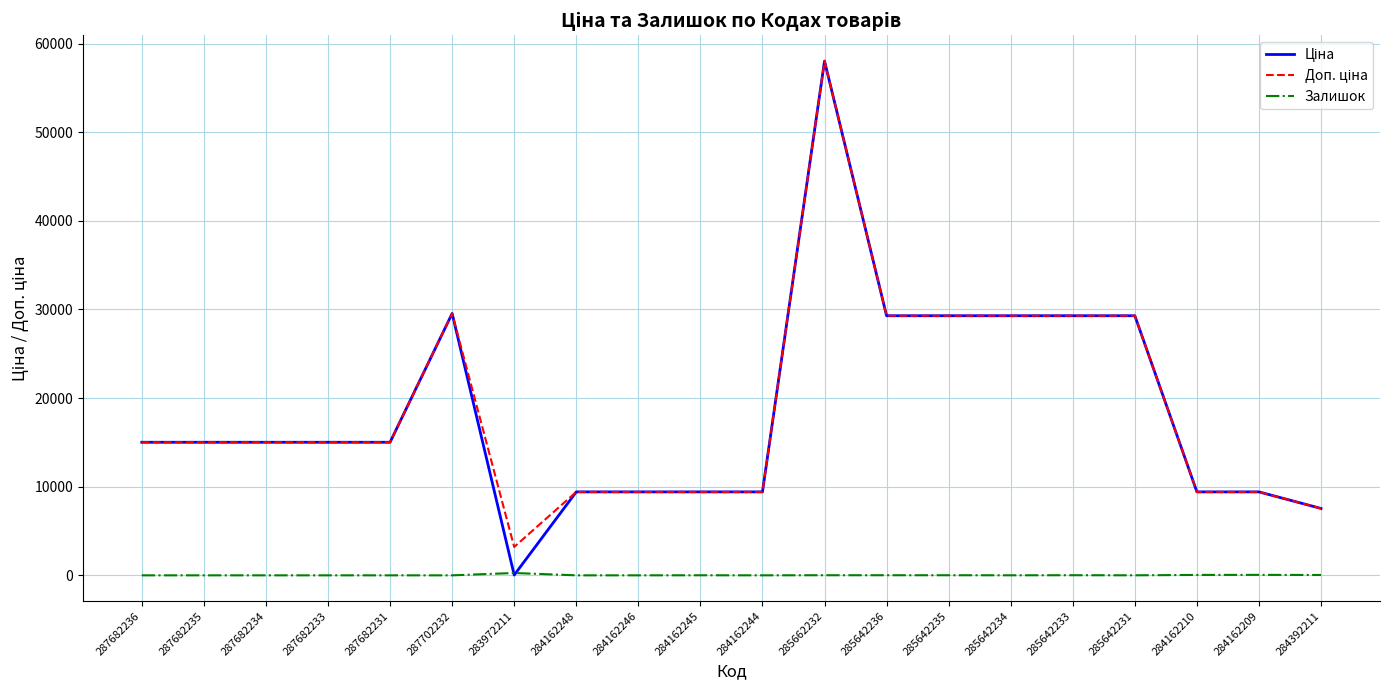

What is the total value across all series at 287682235?

30038.4